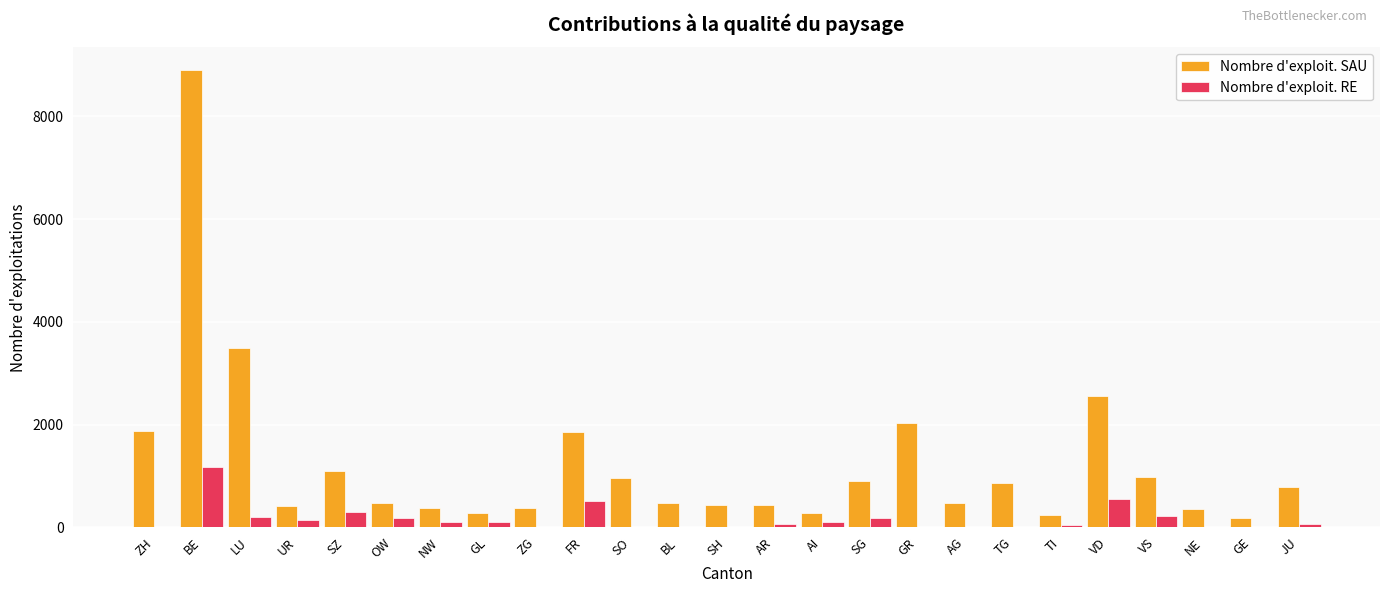

At which category is the sum across all series the highest?

BE